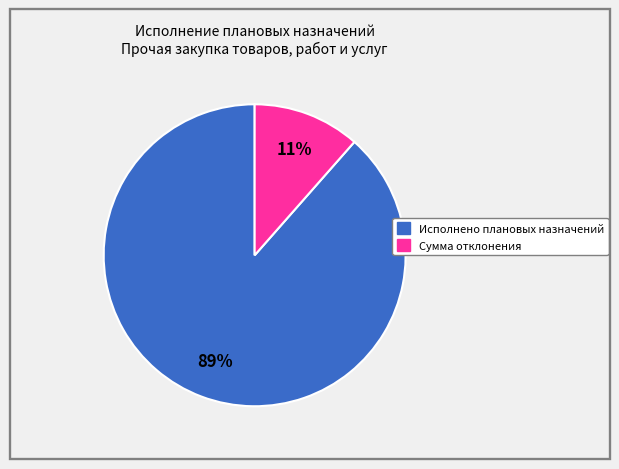

To the nearest percent, what percentage of the pie is Исполнено плановых назначений?

89%